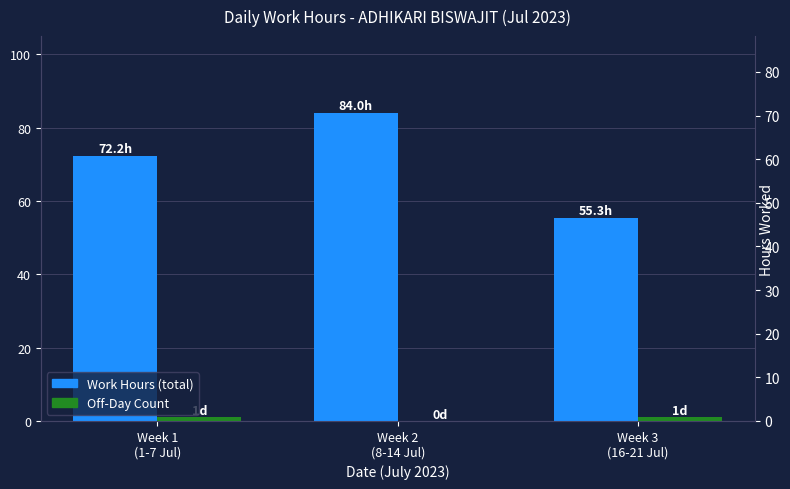

Reading left to right, transcribe all the data shown in this chart.

Work Hours (total): Week 1
(1-7 Jul)=72.2	Week 2
(8-14 Jul)=84.0	Week 3
(16-21 Jul)=55.3
Off-Day Count: Week 1
(1-7 Jul)=1.0	Week 2
(8-14 Jul)=0.0	Week 3
(16-21 Jul)=1.0